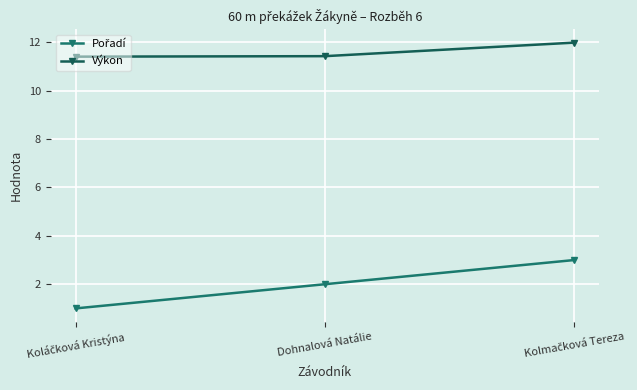

Which series has the largest range (max minus min)?

Pořadí